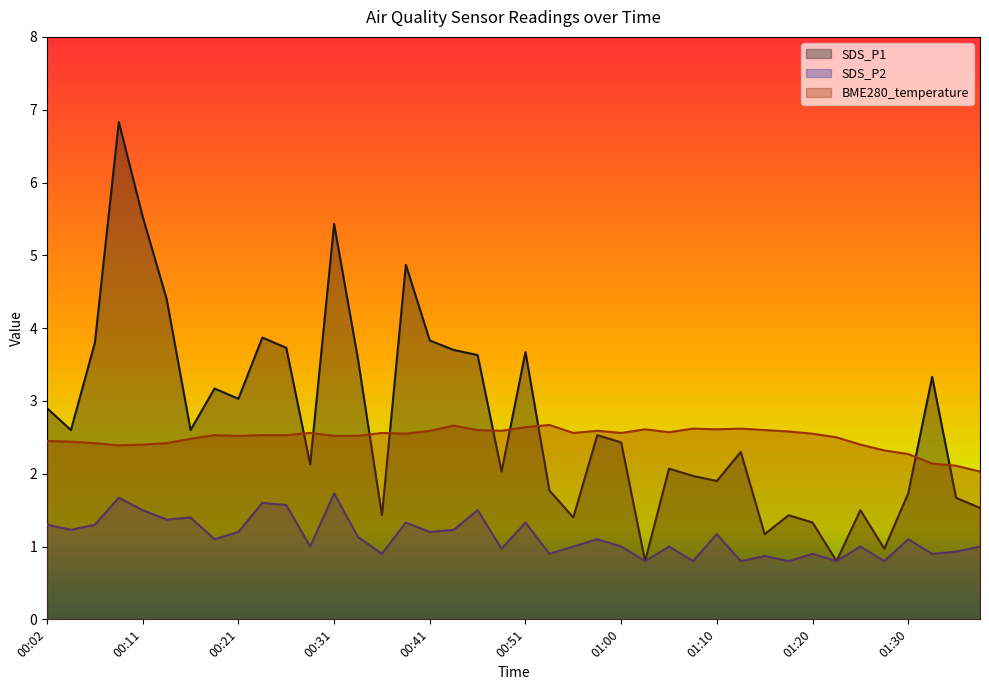

True or false: SDS_P2 and BME280_temperature cross at least once.

False